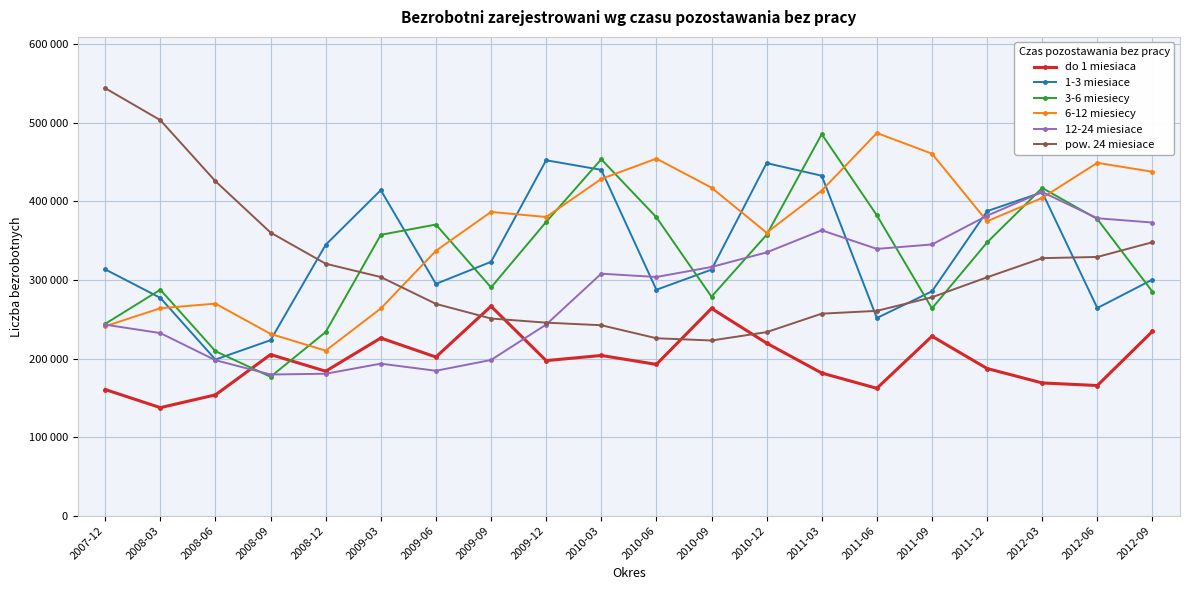

What is the label of the 2nd point from the left?

2008-03